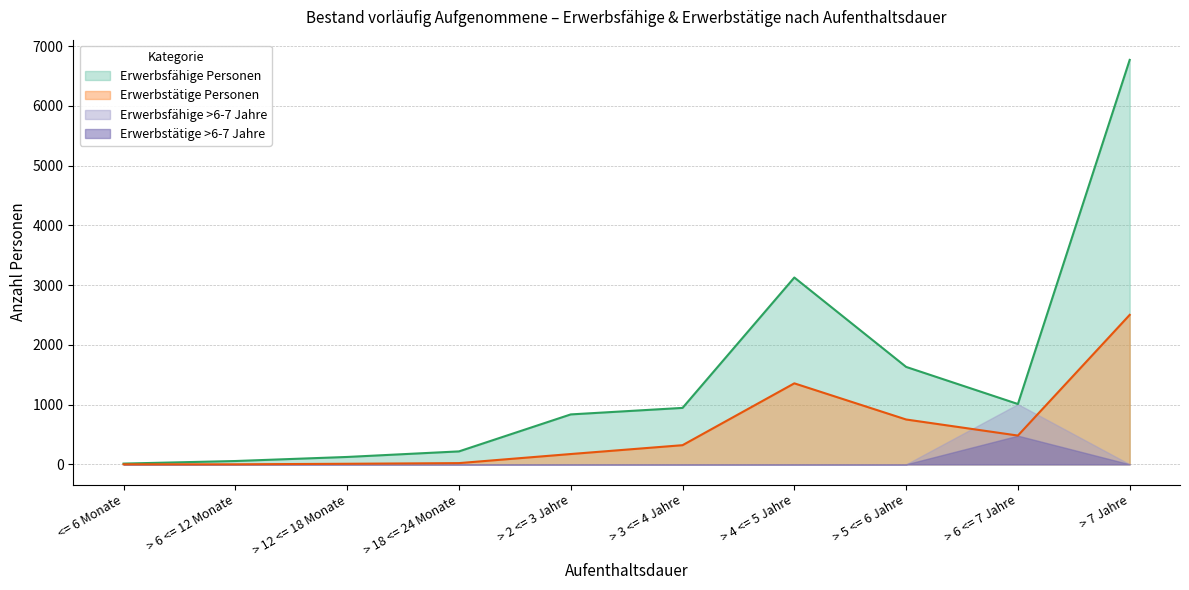

At which label is Erwerbstätige Personen (Total) closest to 1250?

> 4 <= 5 Jahre